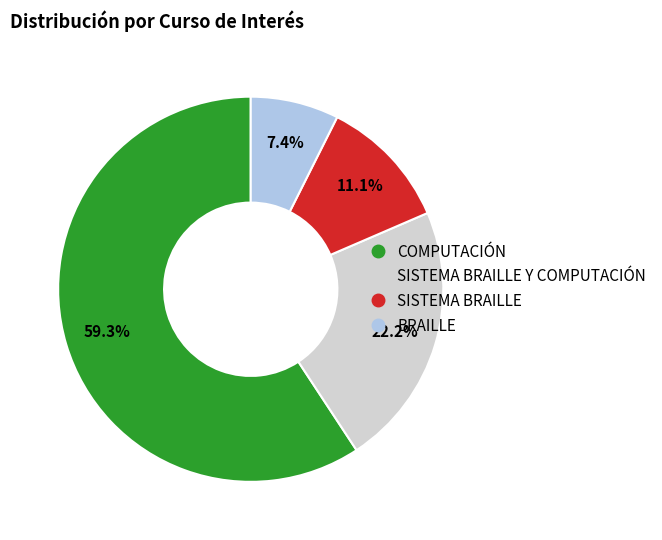

Does any single category account for the majority?

Yes